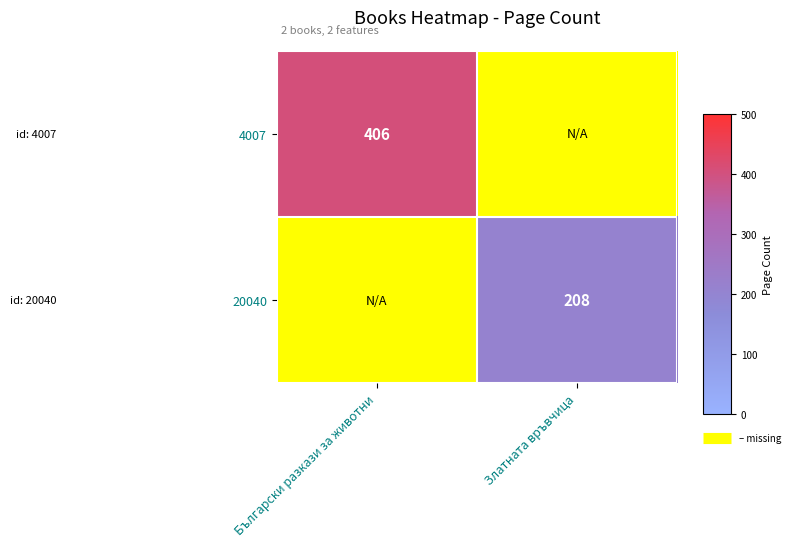

The 4007 series shows 406 at Български разкази за животни. True or false?

True